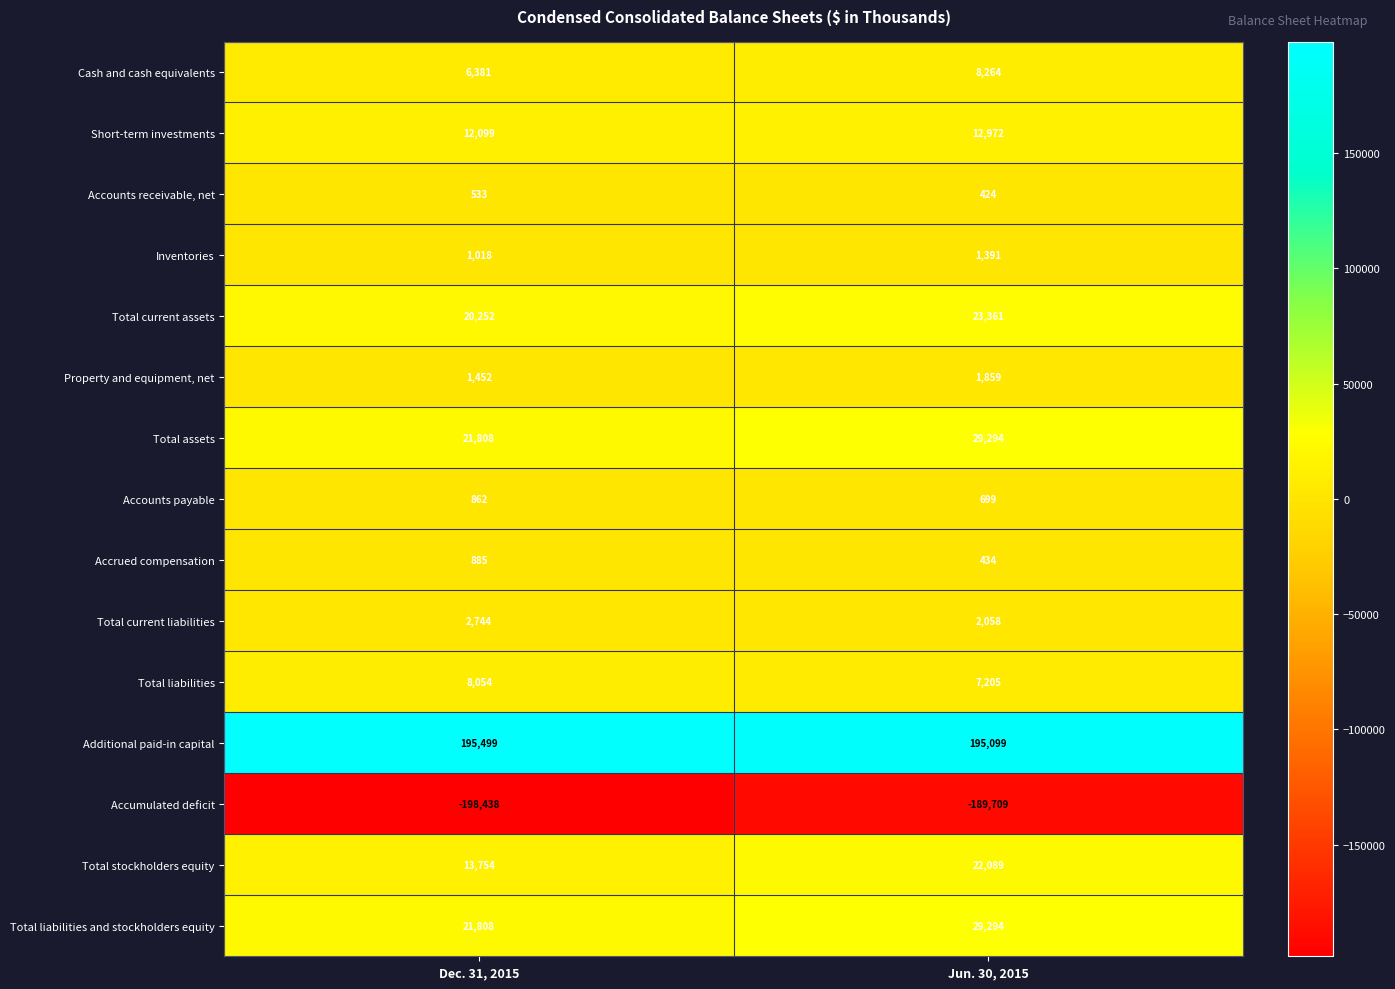

Which label corresponds to the largest value in the chart?

Dec. 31, 2015